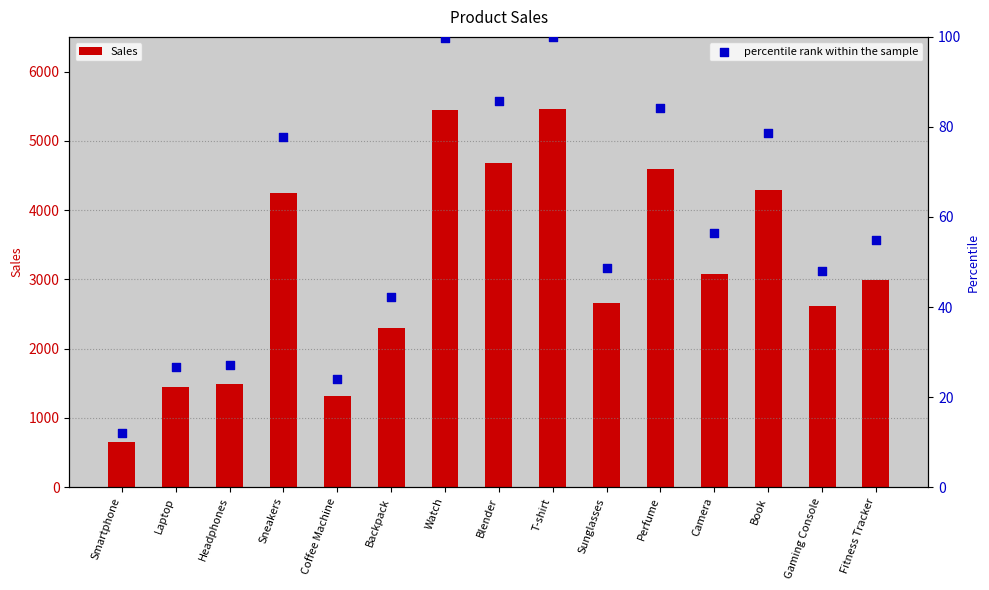

Which series reaches the maximum Y coordinate?

Sales